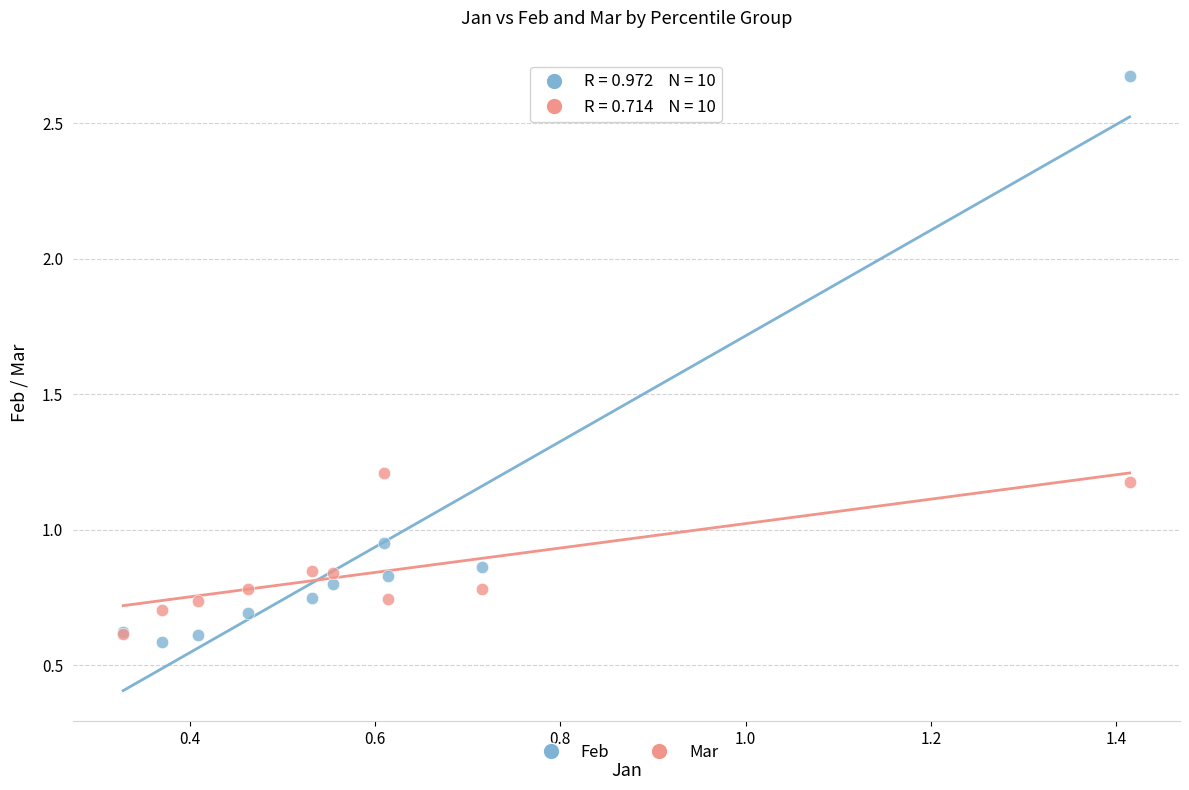

What are all the series names shown in the legend?

Feb, Mar